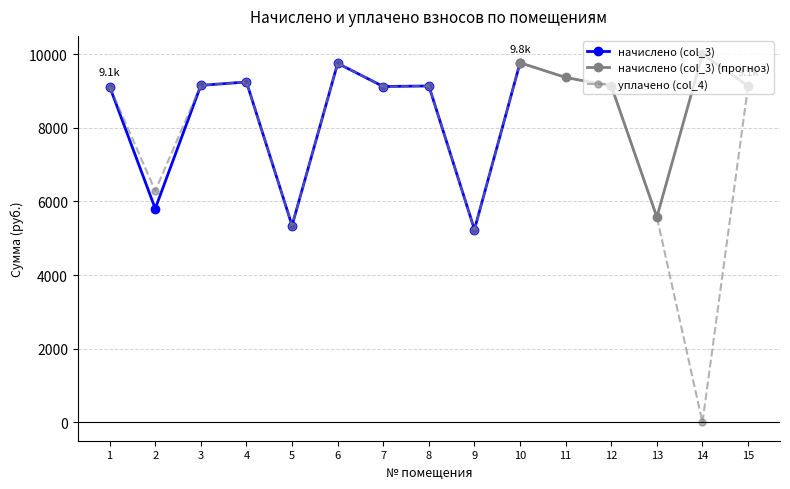

Is it true that the value at 12 is 4650.9?

False